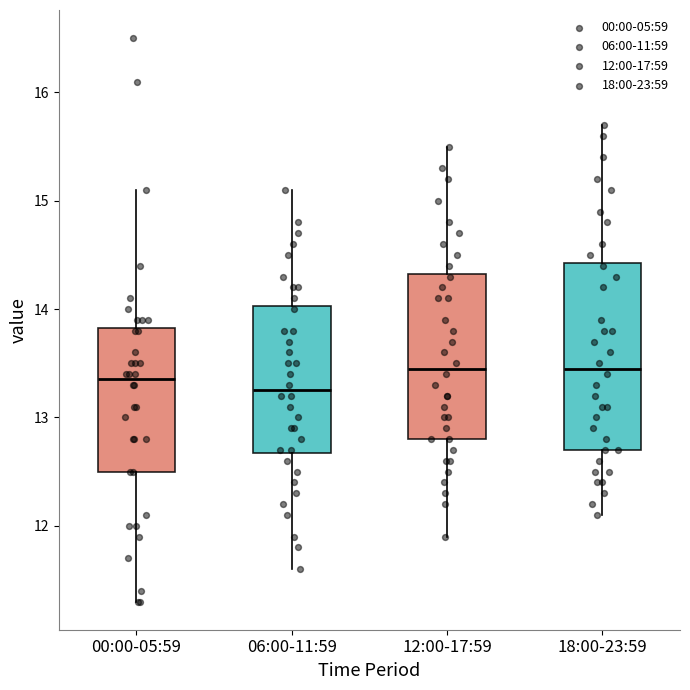

Where does the median line of the box for 06:00-11:59 sit on the y-axis? The values are not printed on the chart, so give them approximately, as read against the axis.

13.3